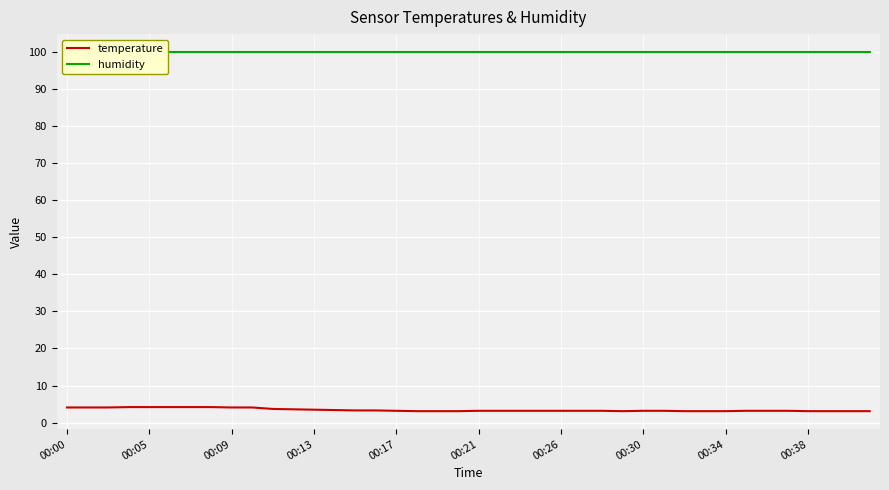

True or false: temperature has a value of 3.1 at 30.

True